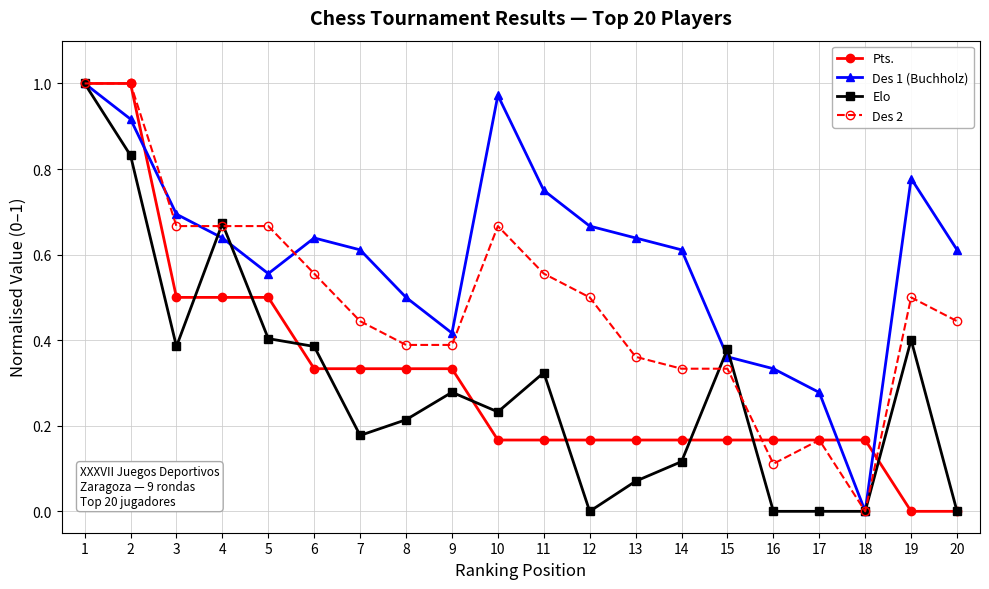

Which series has the largest total across all categories?

Des 1 (Buchholz)